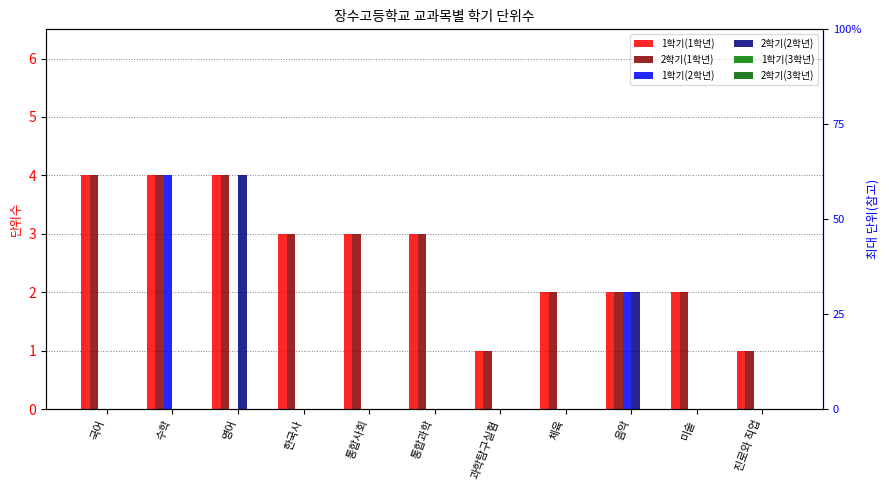

Between 국어 and 진로와 직업, which is larger?

국어